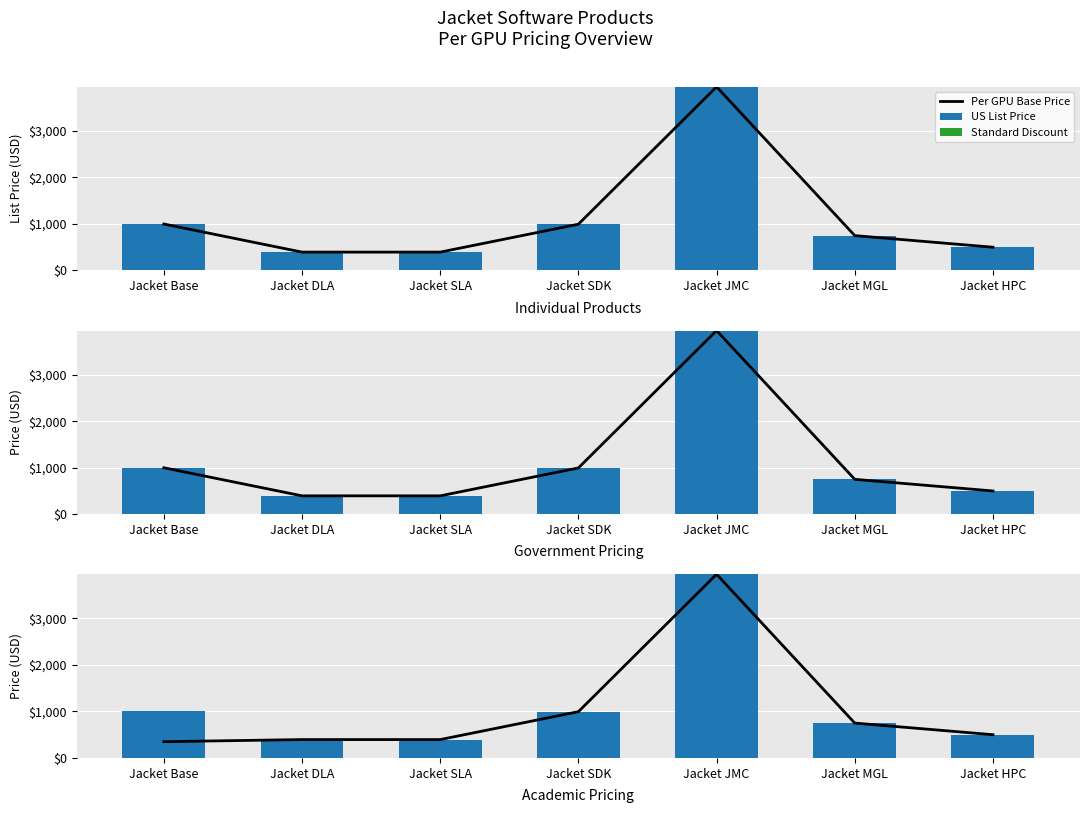

What is the difference between the maximum and minimum values in the Per GPU Base Price series?

3600.3